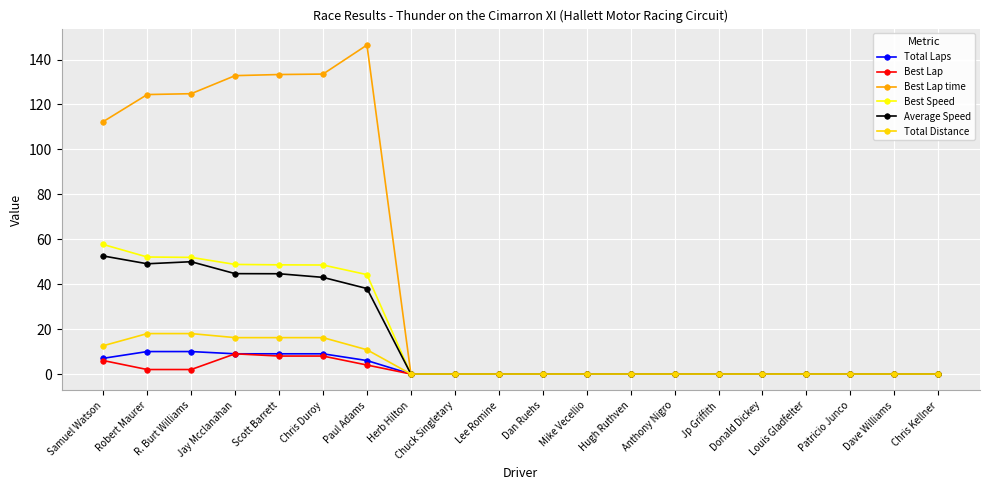

At how many categories does at least one series exceed 74?

7